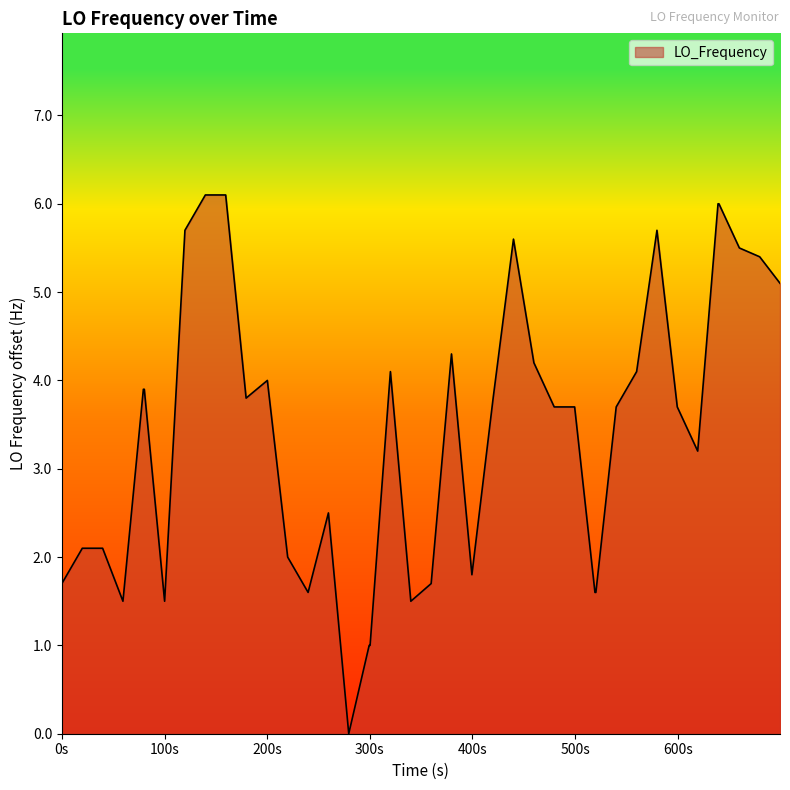

What is the greatest value displayed?

6.1